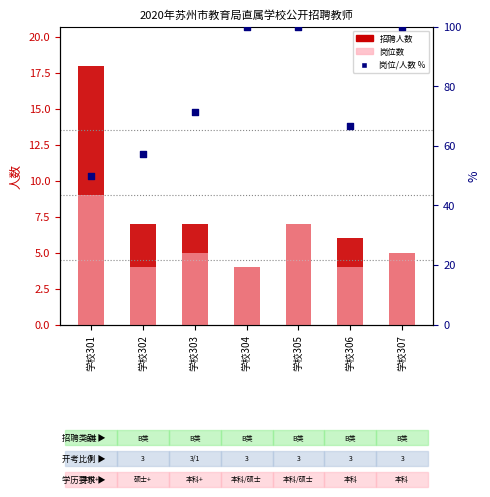

Which series contains the highest Y value?

岗位/人数 %